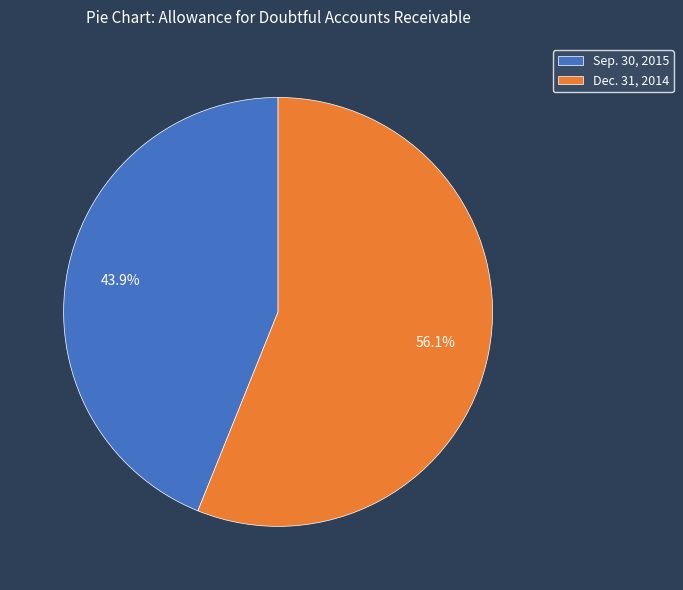

How many slices are in this pie chart?

2